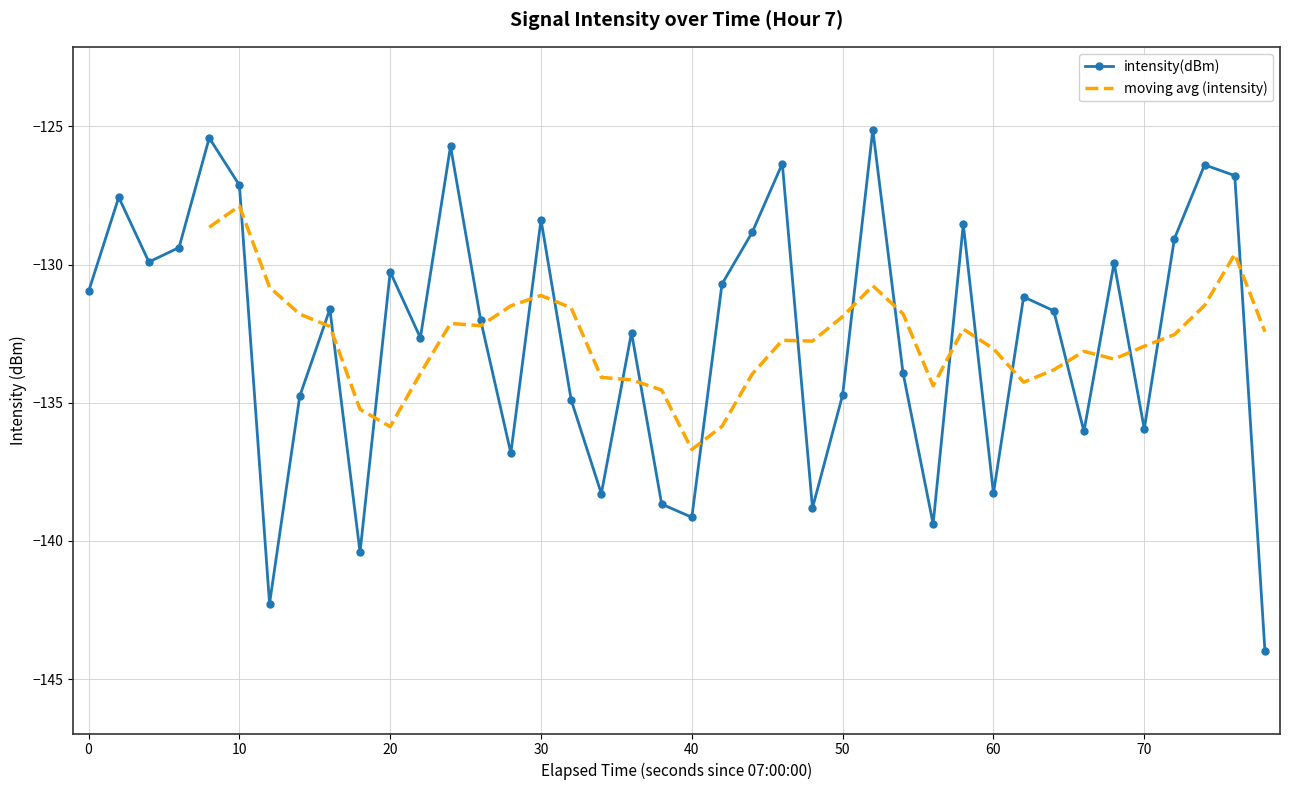

What is the difference between the second highest and second lowest values?

16.9